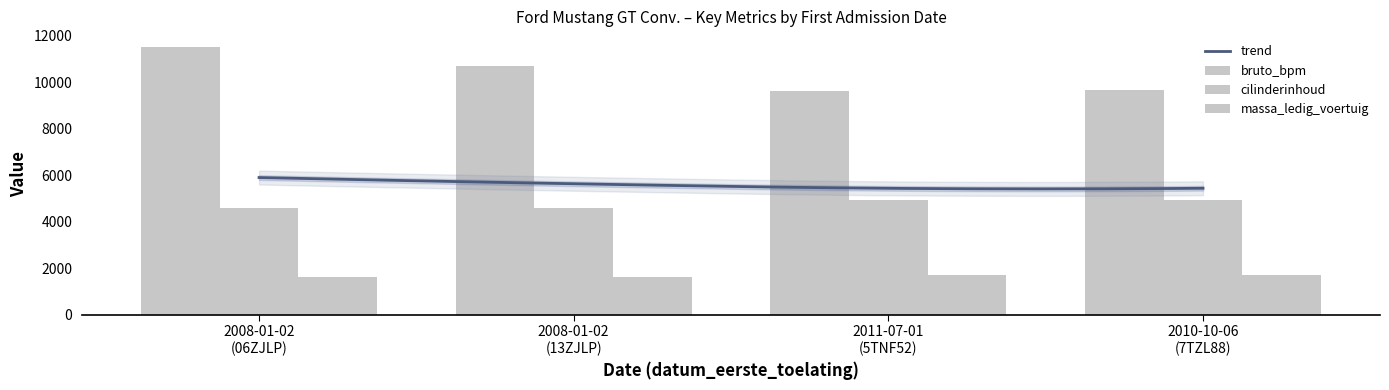

How many values in the cilinderinhoud series are below 4951?

2